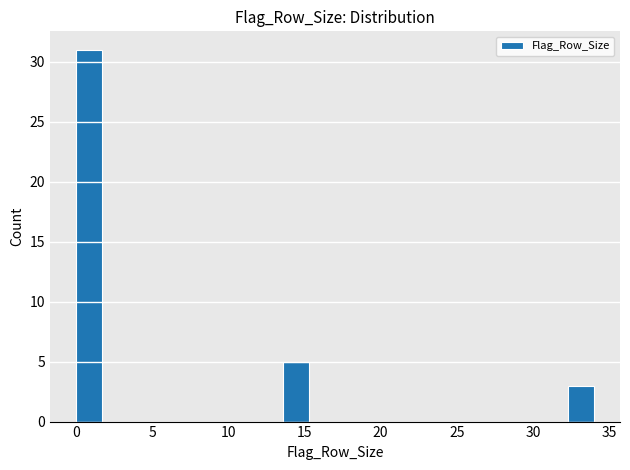

Around what value on the x-axis is the tallest bar? Give the approximate position of its centre, as read against the axis.

1.0